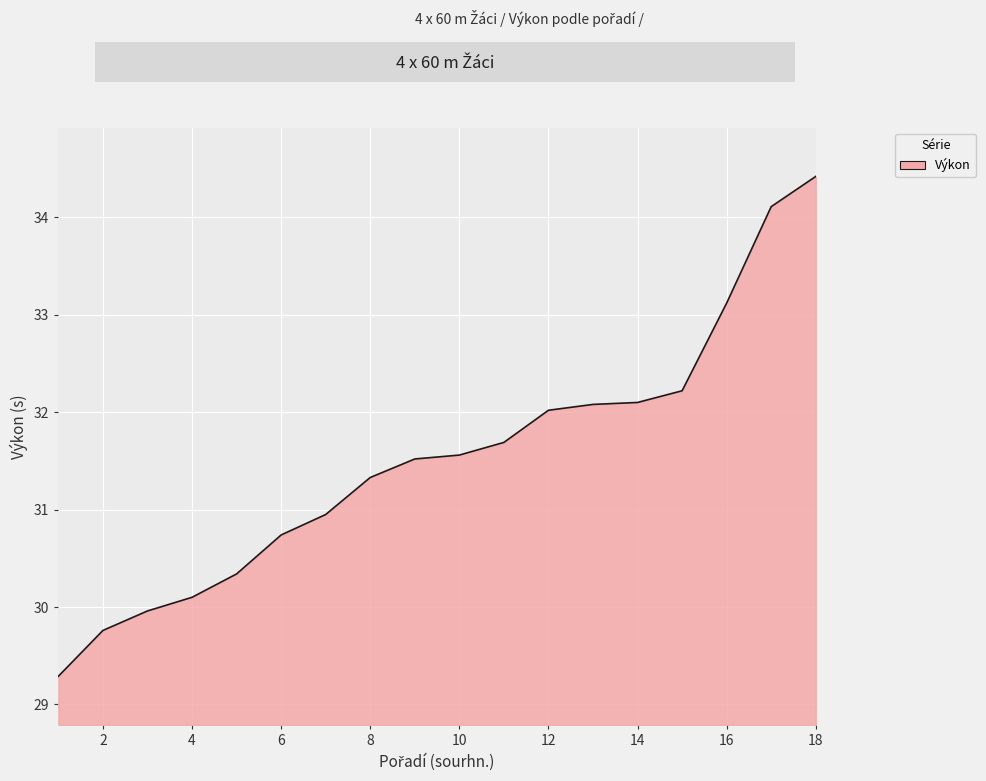

Does the chart display data point markers on the line(s)?

No